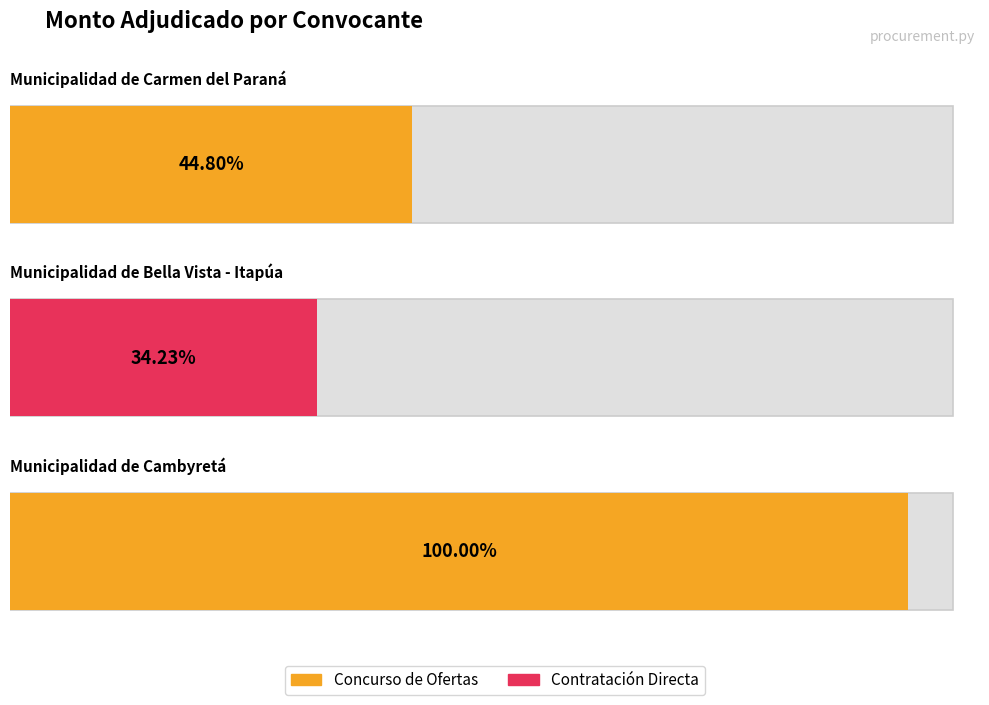

True or false: the data shows 43108846 at Municipalidad de Carmen del Paraná.

False